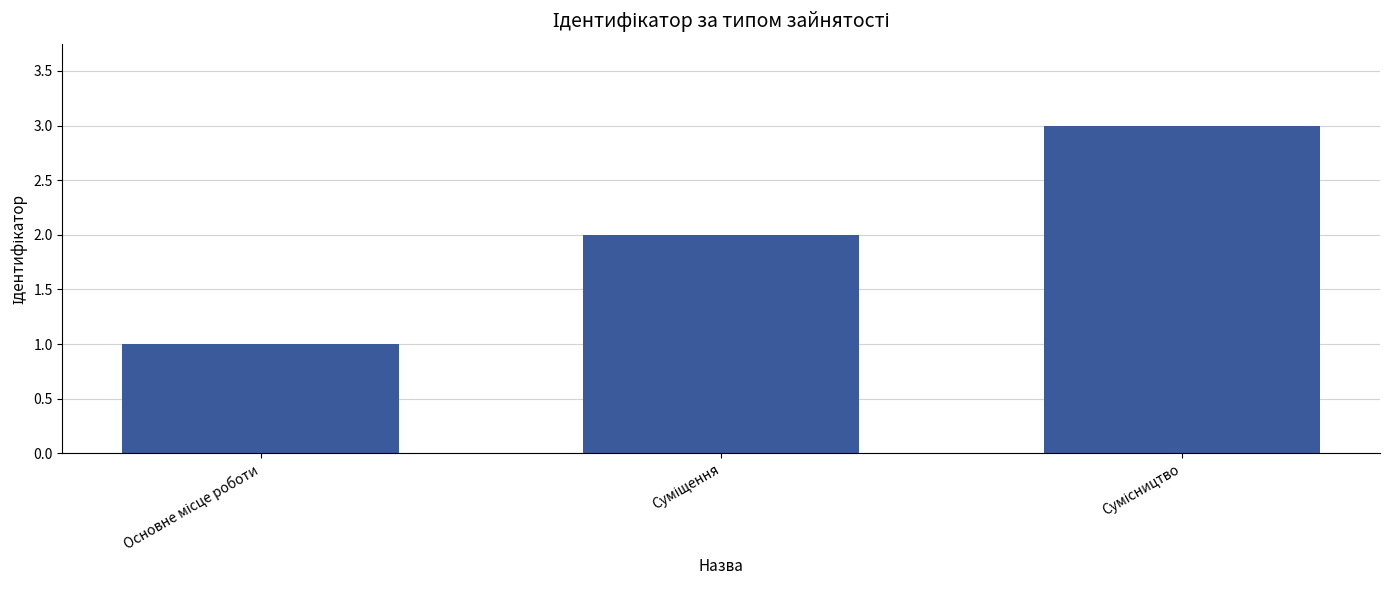

What is the maximum value shown in the chart?

3